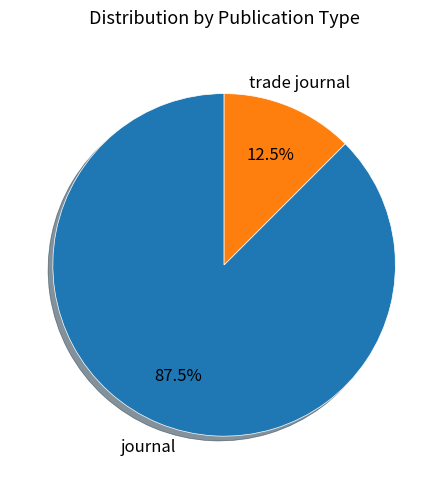

Which slice is the smallest?

trade journal